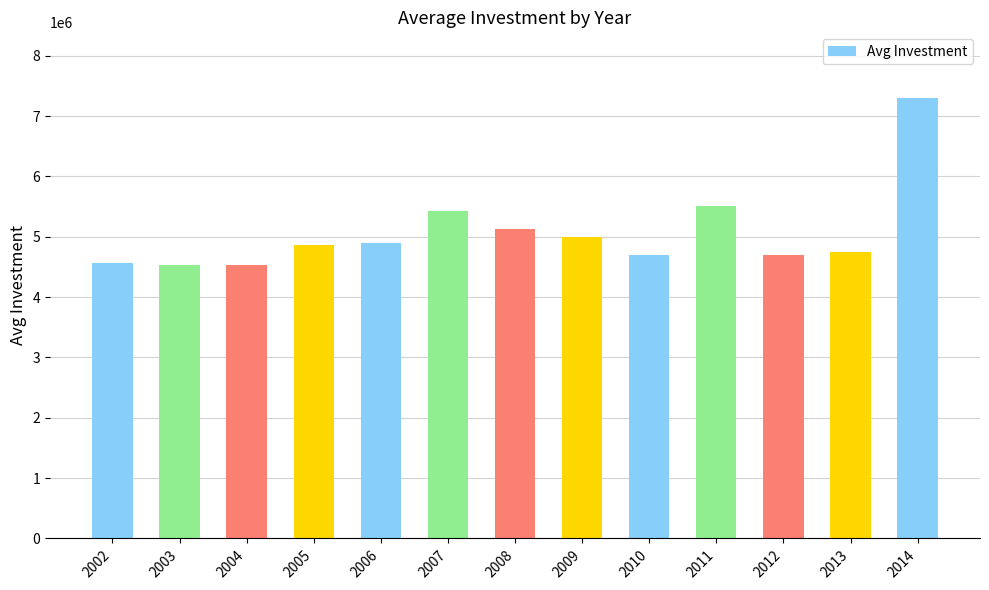

The chart shows a value of 4994342.1 at 2009. True or false?

True